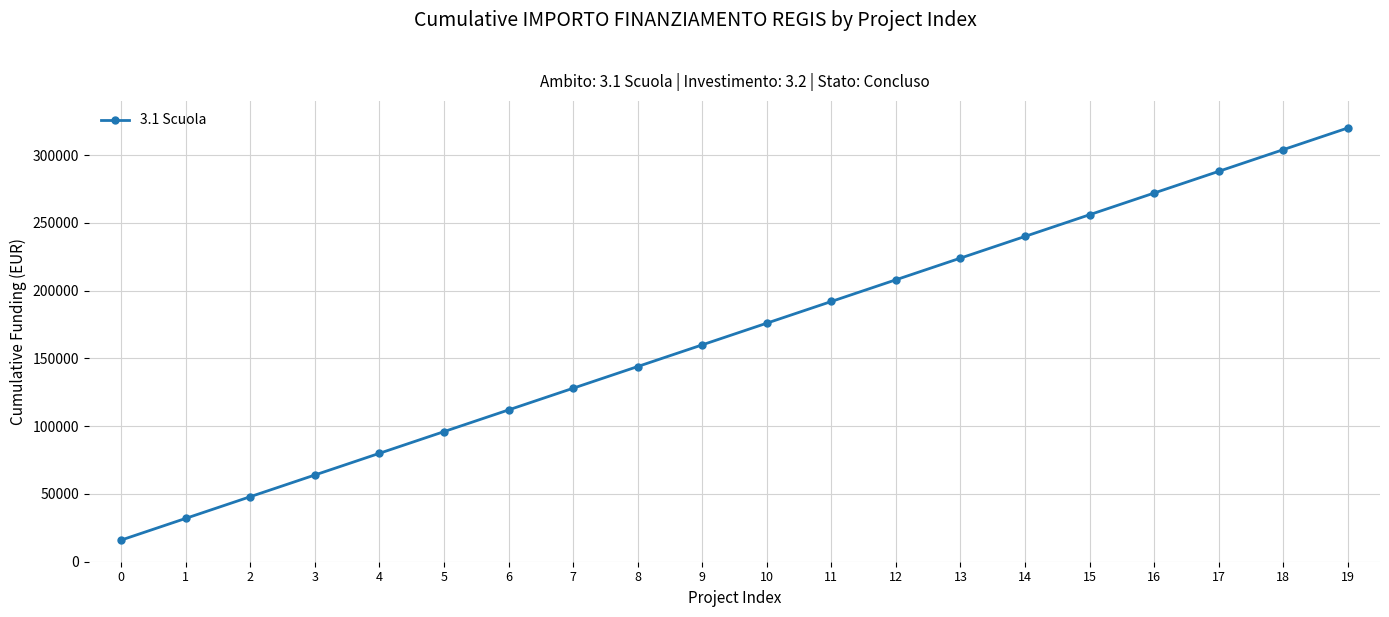

What is the value of the 10th point from the left?

160000